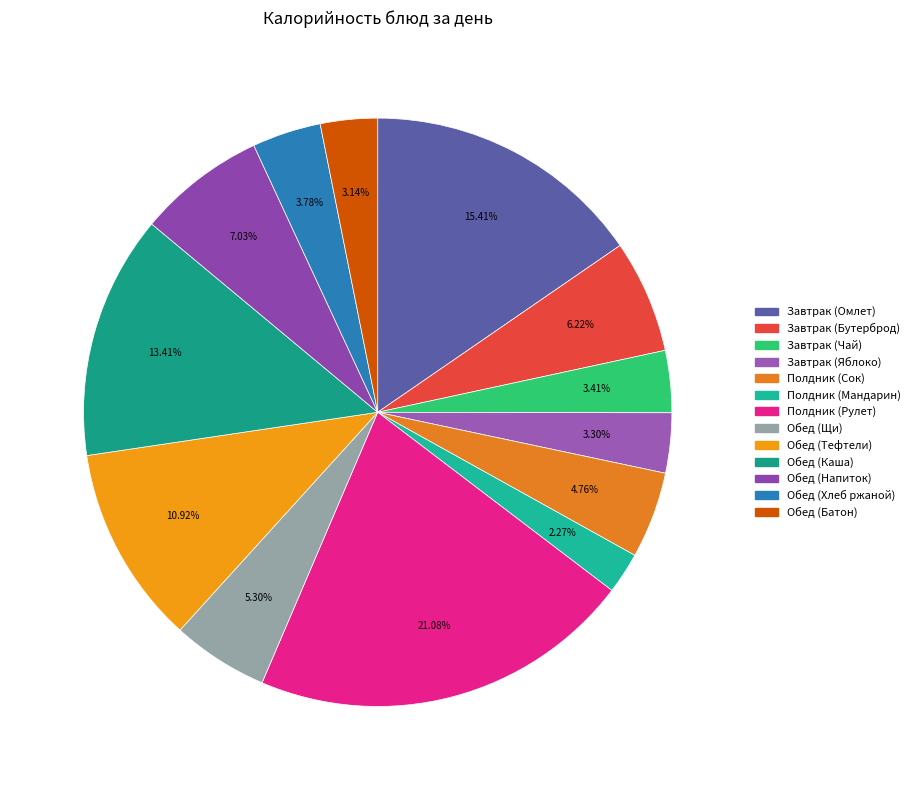

How many slices are in this pie chart?

13